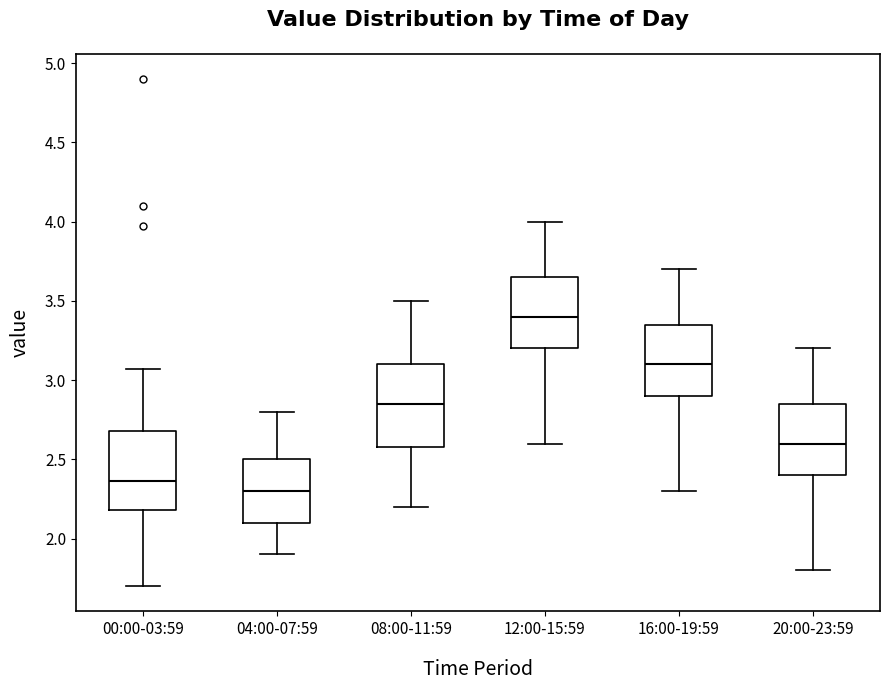

Reading left to right, transcribe this box plot: for each box, give where its median line is, the range the box spans, and where its two whiskers end, as read against the y-axis. The values are not printed on the chart, so give them approximately, as read against the axis.

00:00-03:59: median 2.35, box 2.20 to 2.70, whiskers 1.70 to 3.05
04:00-07:59: median 2.30, box 2.10 to 2.50, whiskers 1.90 to 2.80
08:00-11:59: median 2.85, box 2.60 to 3.10, whiskers 2.20 to 3.50
12:00-15:59: median 3.40, box 3.20 to 3.65, whiskers 2.60 to 4.00
16:00-19:59: median 3.10, box 2.90 to 3.35, whiskers 2.30 to 3.70
20:00-23:59: median 2.60, box 2.40 to 2.85, whiskers 1.80 to 3.20